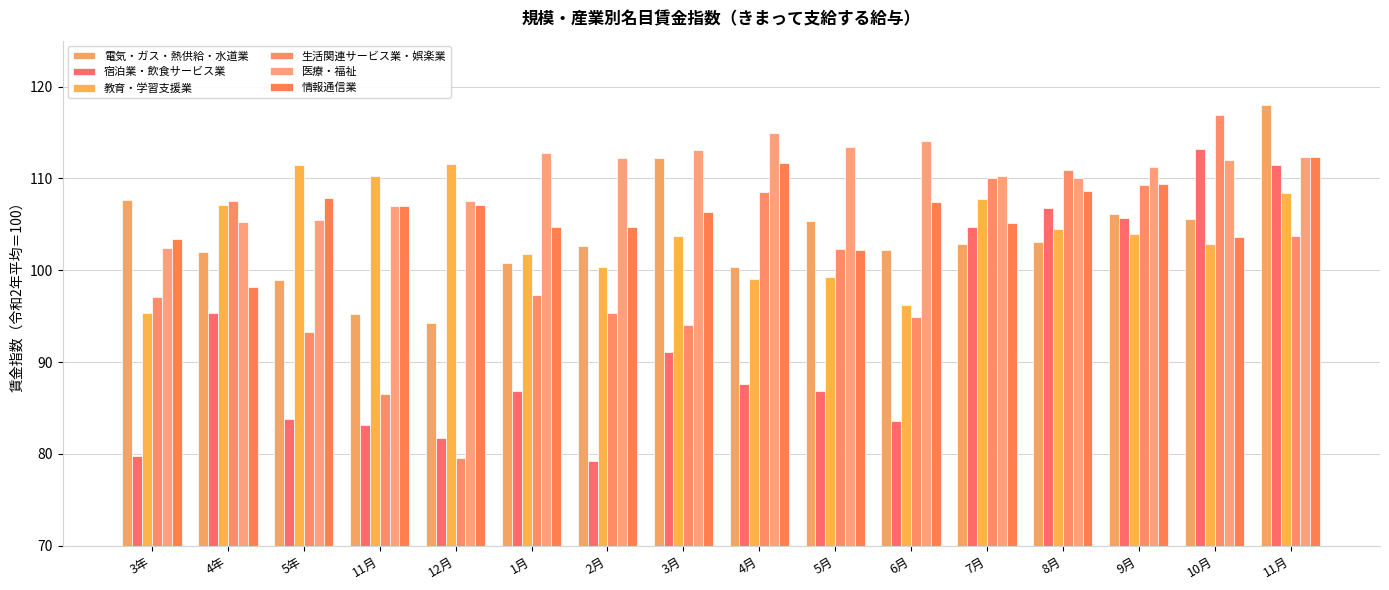

Are the bars grouped side by side (vs. stacked)?

Yes